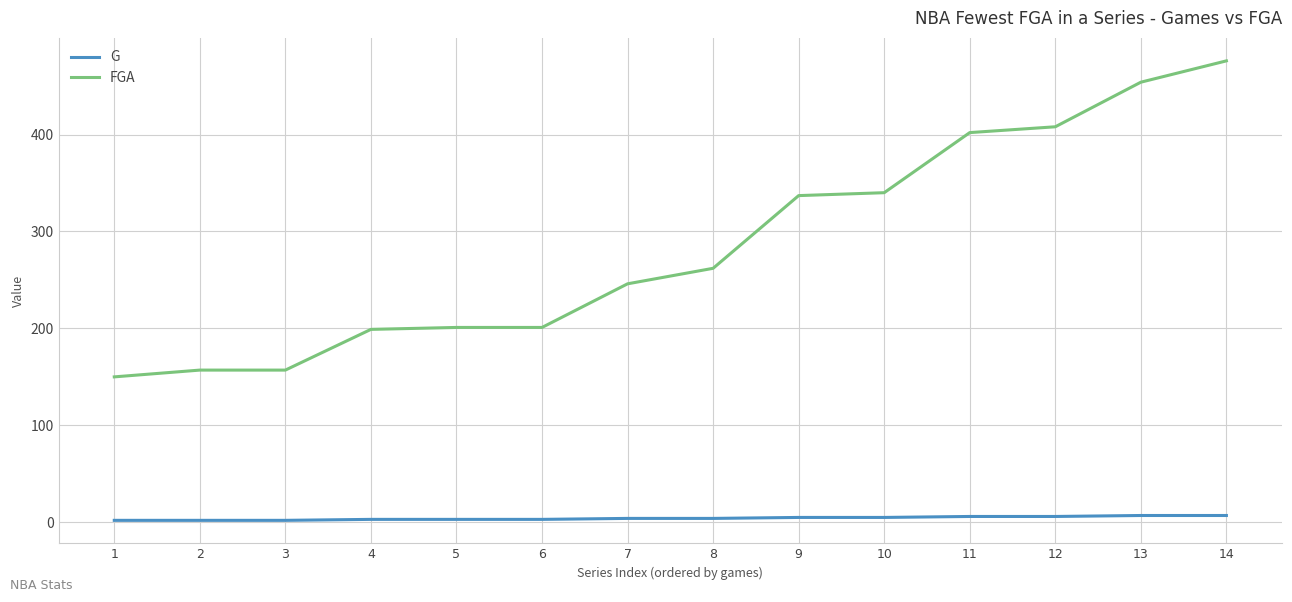

Rank the series at 9 from lowest to highest value.

G, FGA